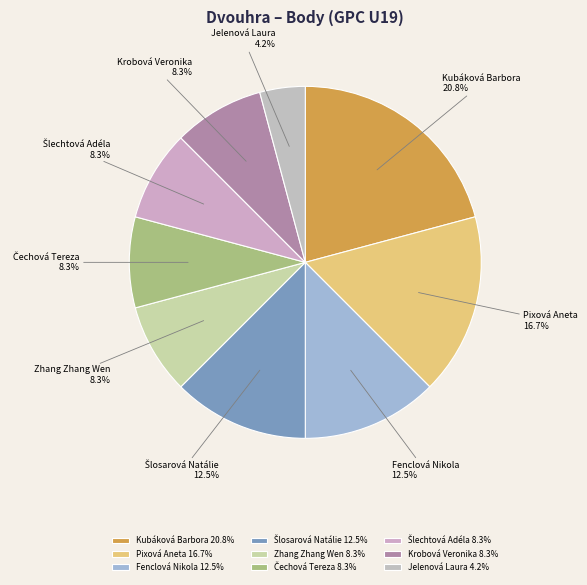

The Krobová Veronika slice represents 15% of the pie. True or false?

False